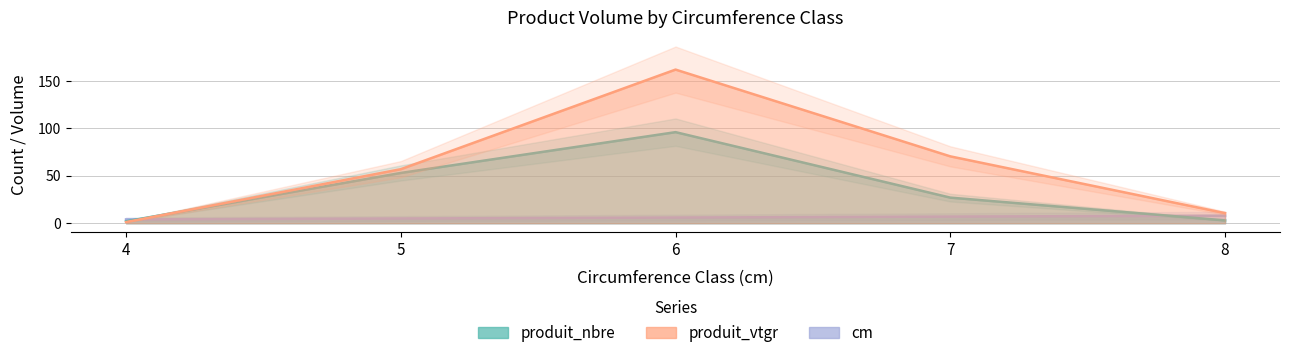

After their last crossing, which series has the higher values: produit_nbre or produit_vtgr?

produit_vtgr